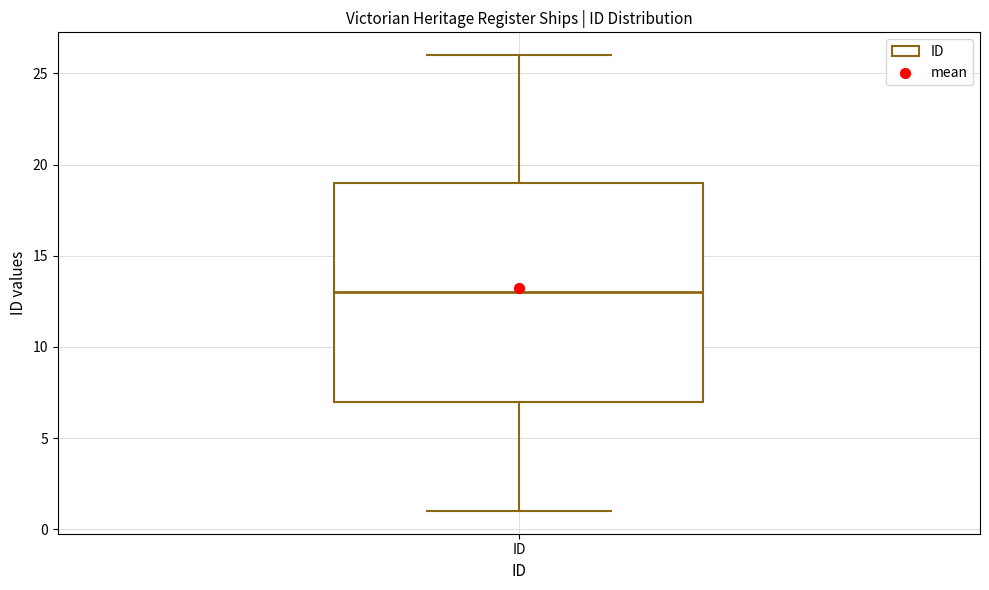

Where does the lower whisker of the box for ID end on the y-axis? The values are not printed on the chart, so give them approximately, as read against the axis.

1